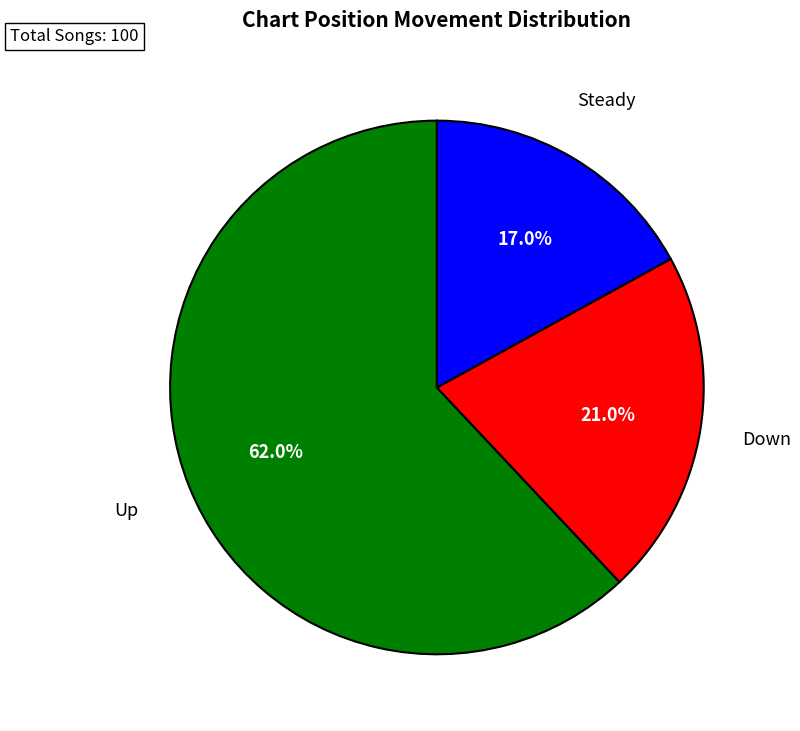

Does any single category account for the majority?

Yes